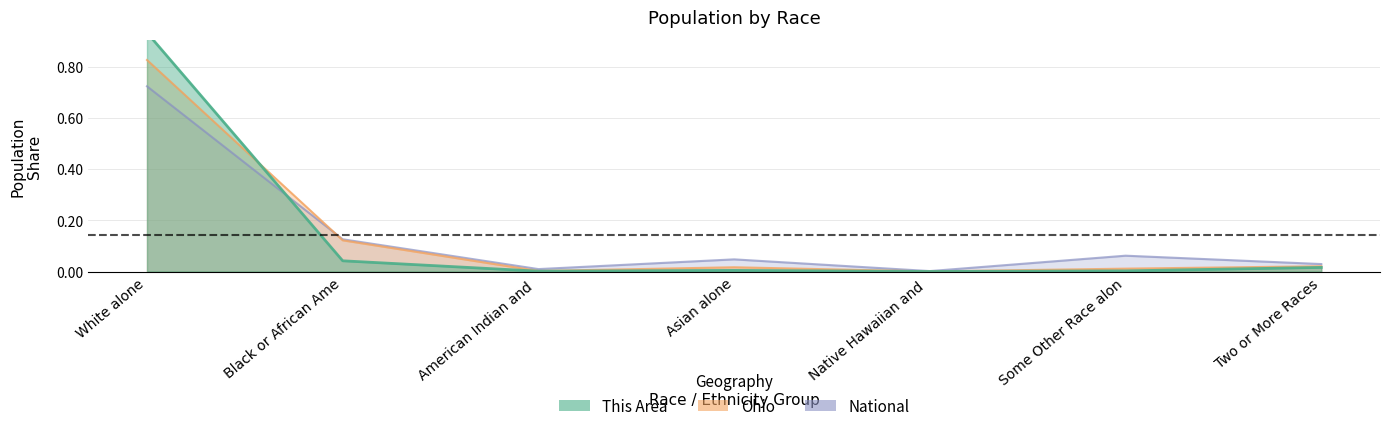

Which series has the widest spread of values?

This Area